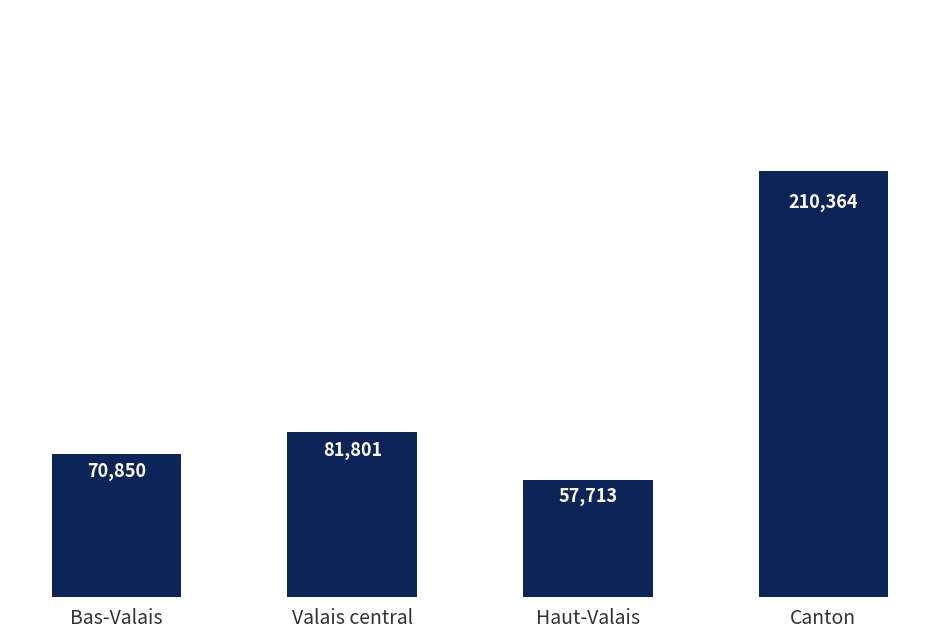

Reading left to right, what are all the values shown in this chart?

Bas-Valais=70850	Valais central=81801	Haut-Valais=57713	Canton=210364